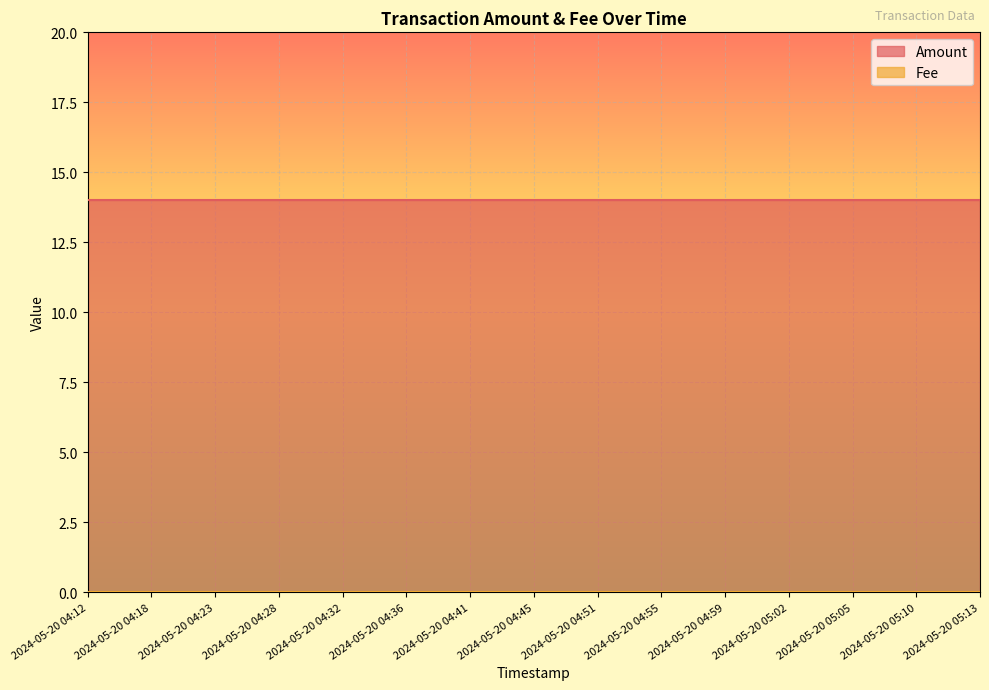

How many lines are shown in the chart?

2